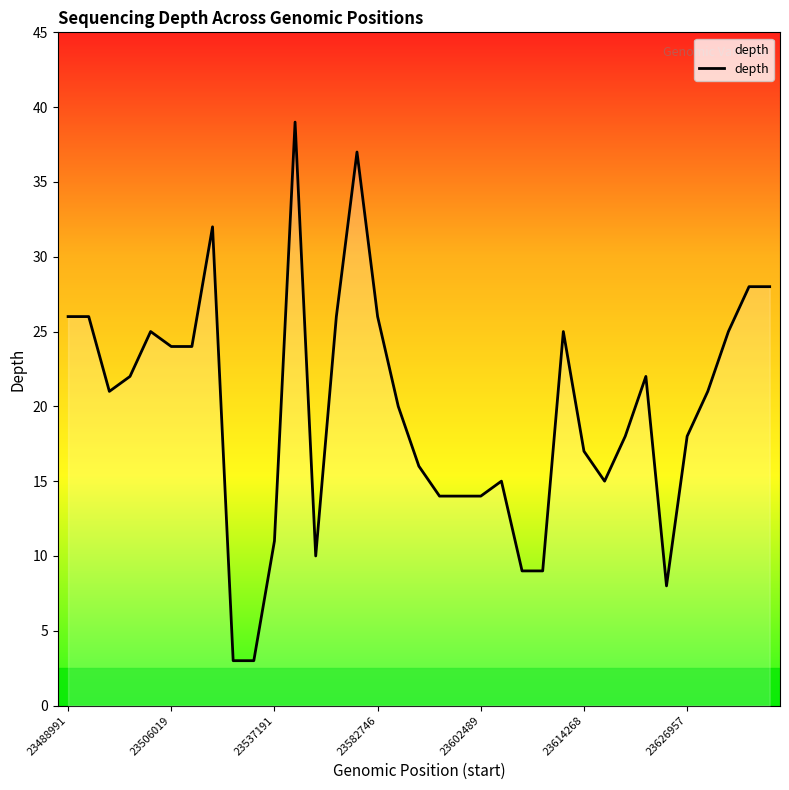

What is the sum of all values?

691